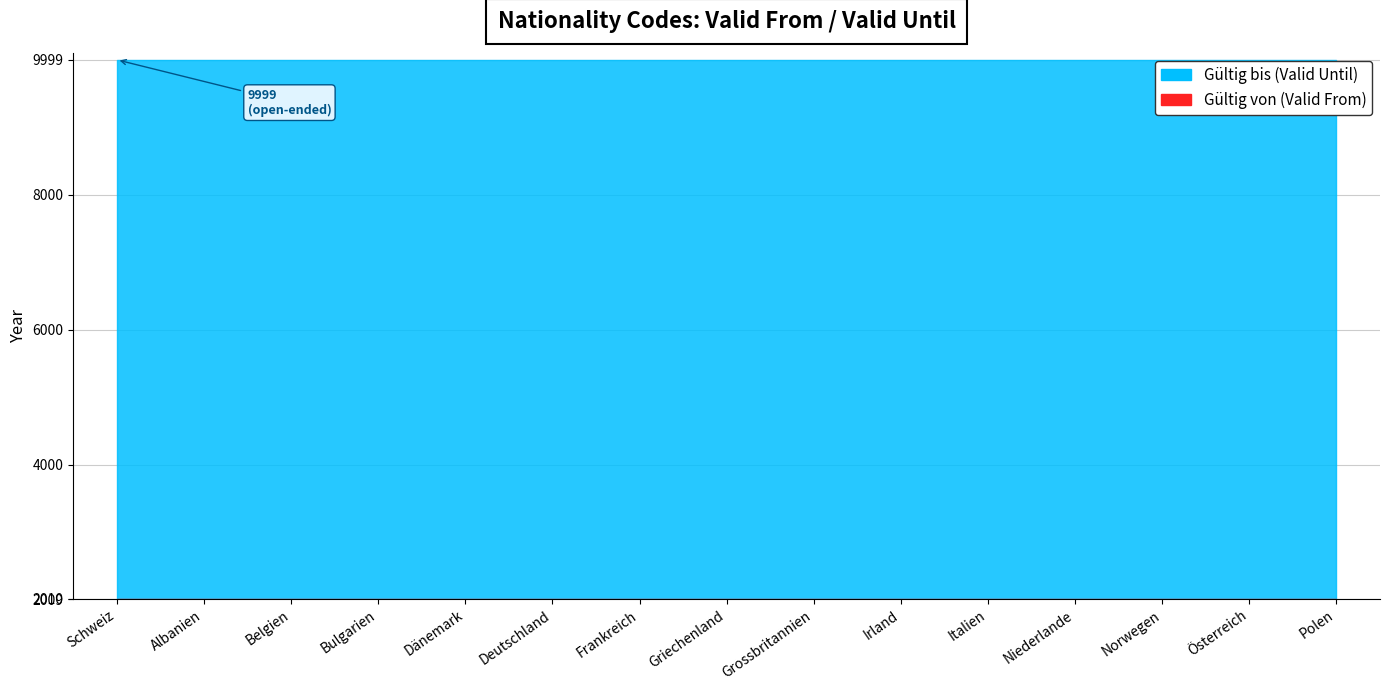

Read the Gültig bis value at Albanien.

9999